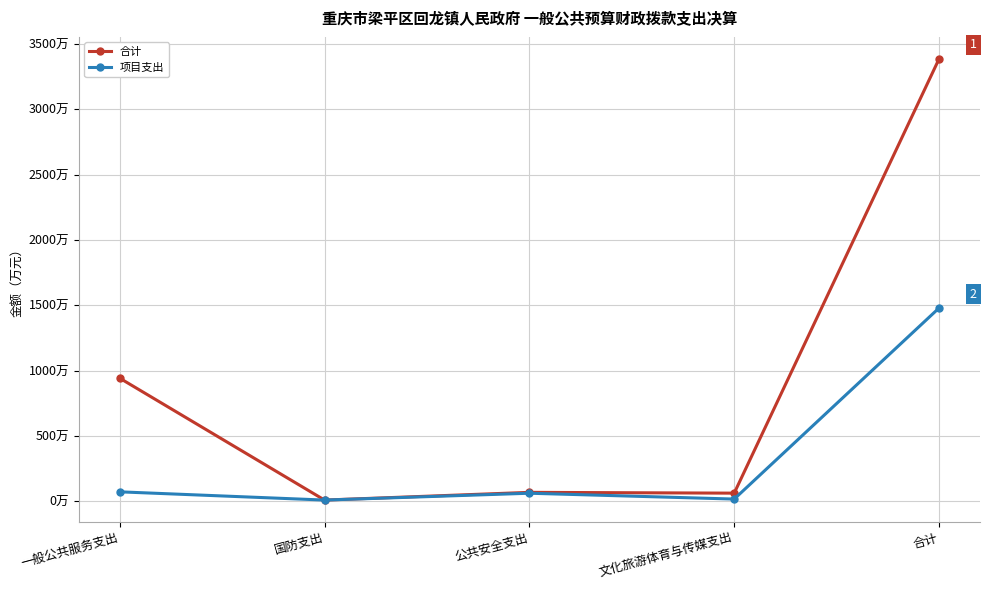

Reading left to right, what are all the values shown in this chart?

合计: 一般公共服务支出=942.3	国防支出=9.8	公共安全支出=68.9	文化旅游体育与传媒支出=62.8	合计=3384.8
项目支出: 一般公共服务支出=72.9	国防支出=9.8	公共安全支出=62.2	文化旅游体育与传媒支出=17.5	合计=1479.2